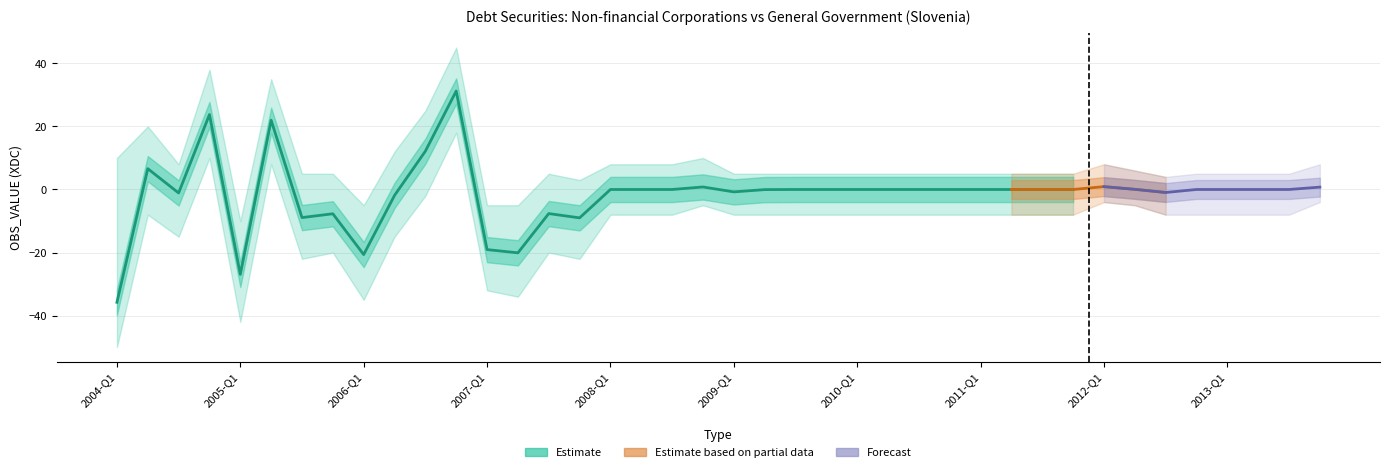

What is the sum of all values?

-62.3